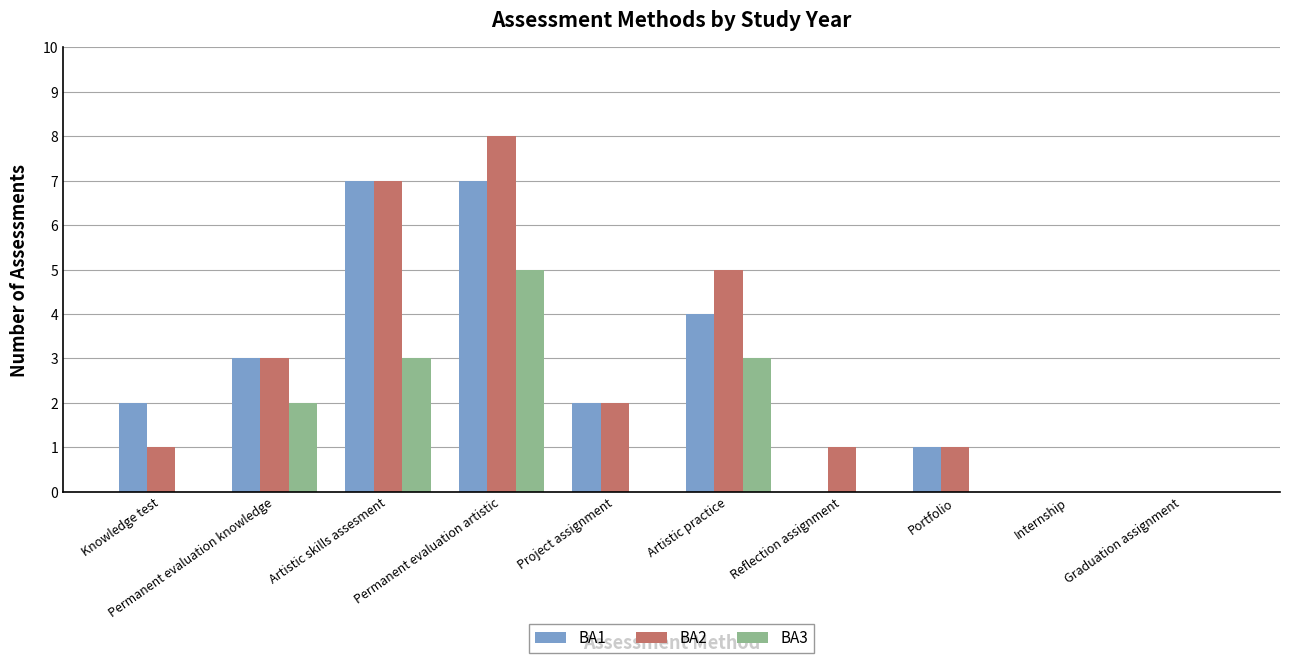

Count the BA1 values in the range 0 to 4.

8